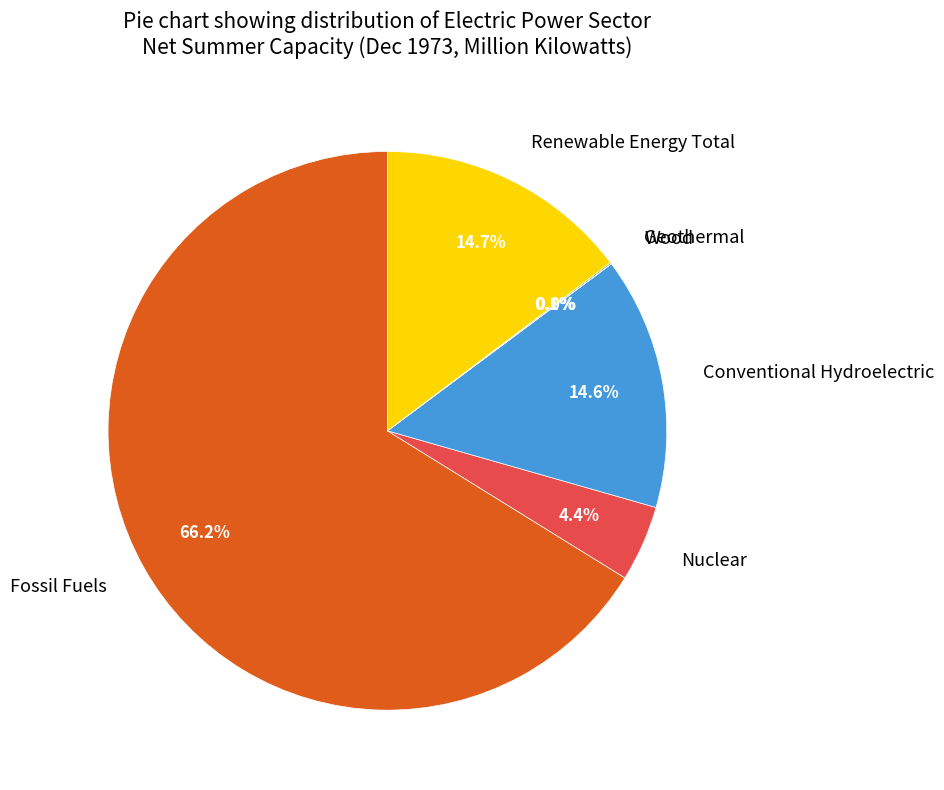

Which slice represents more than half of the pie?

Fossil Fuels